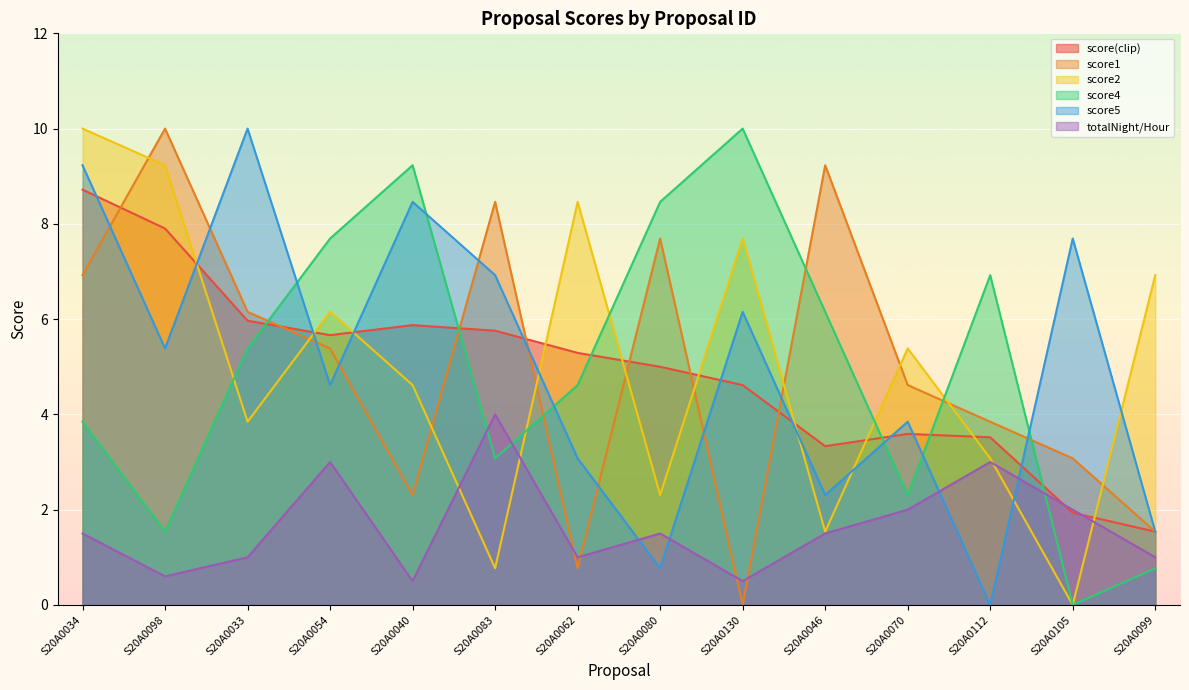

Which category has the lowest value across all series?

S20A0130